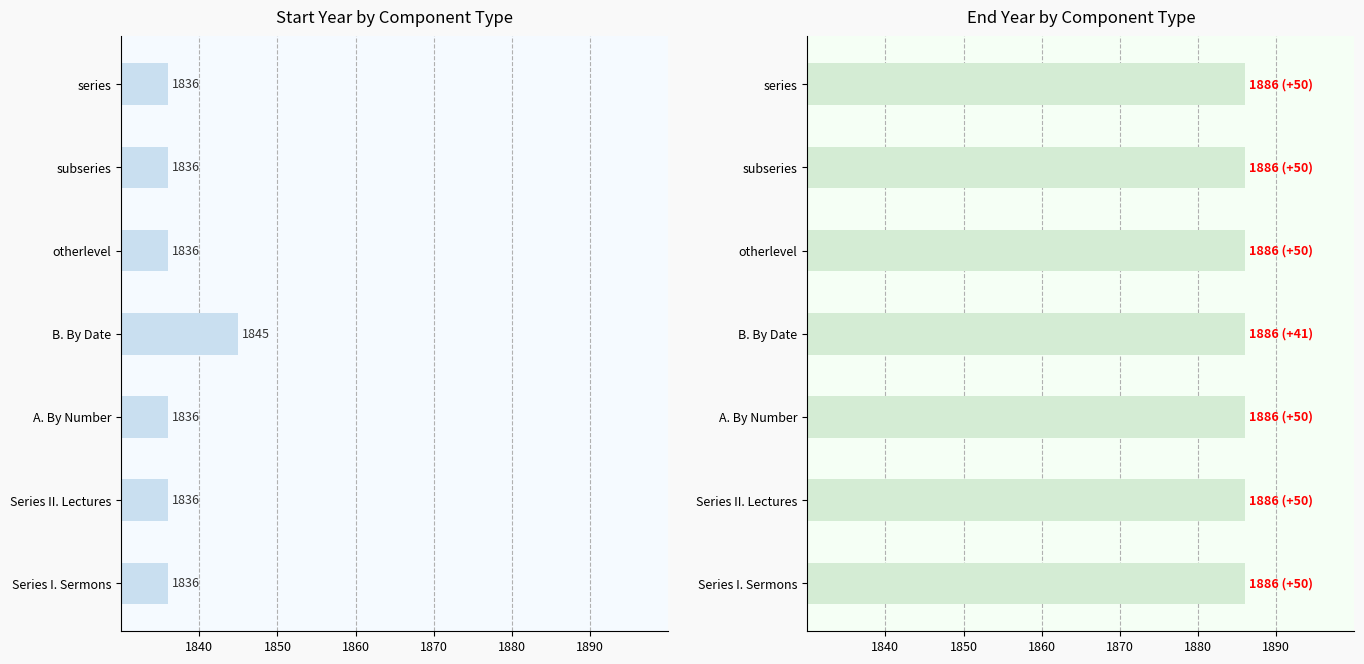

How many bars are there in total?

14